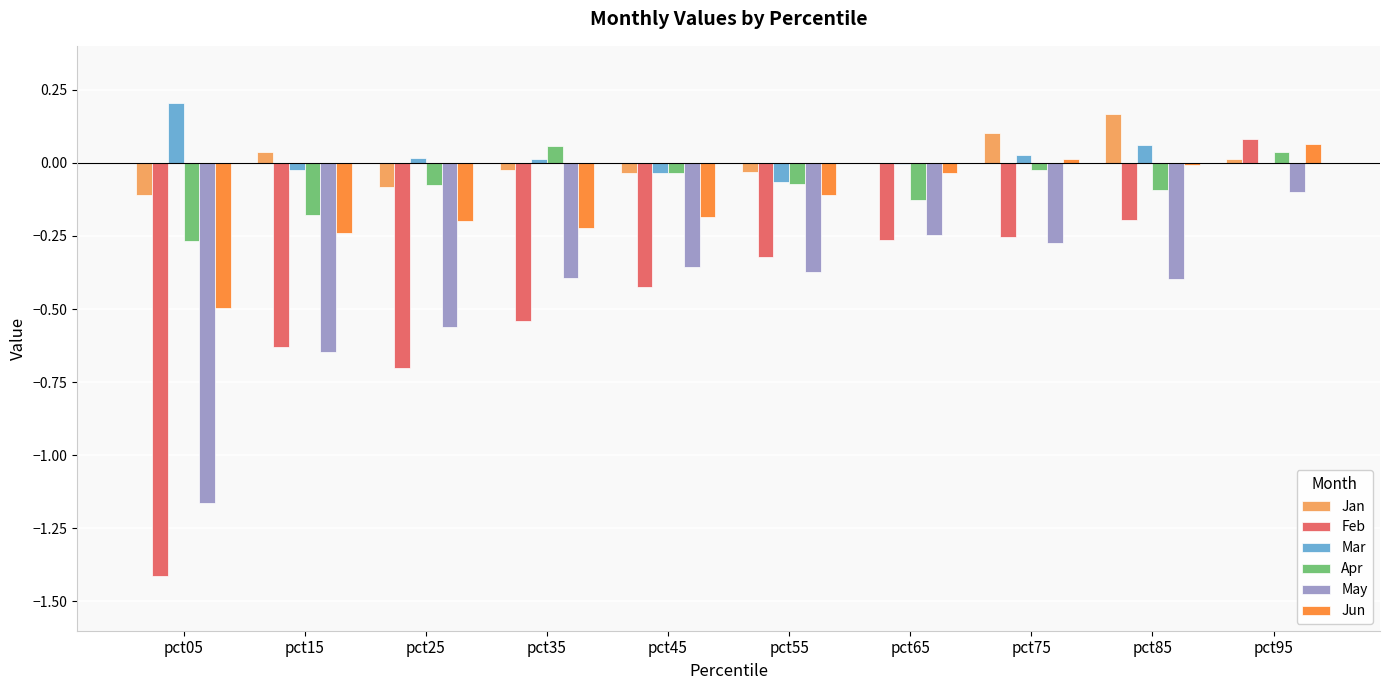

True or false: Feb has a value of -0.3 at pct35.

False